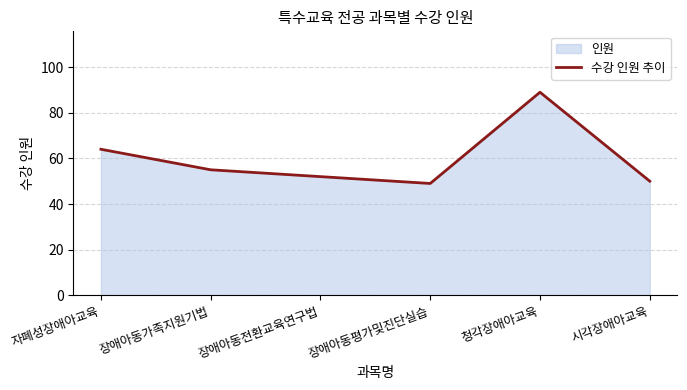

Reading right to left, extract all data points from this chart.

50	89	49	52	55	64